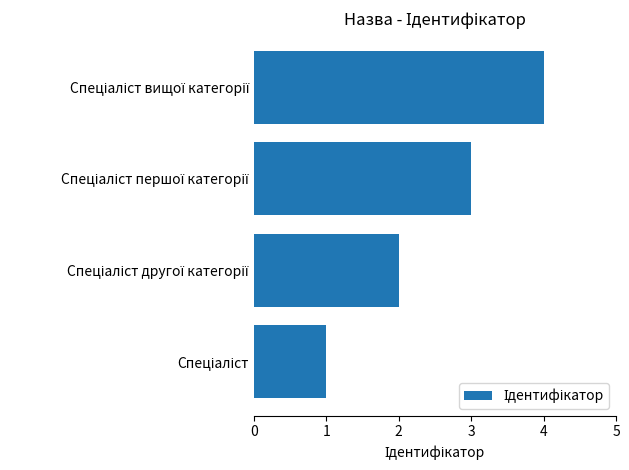

What is the maximum value shown in the chart?

4